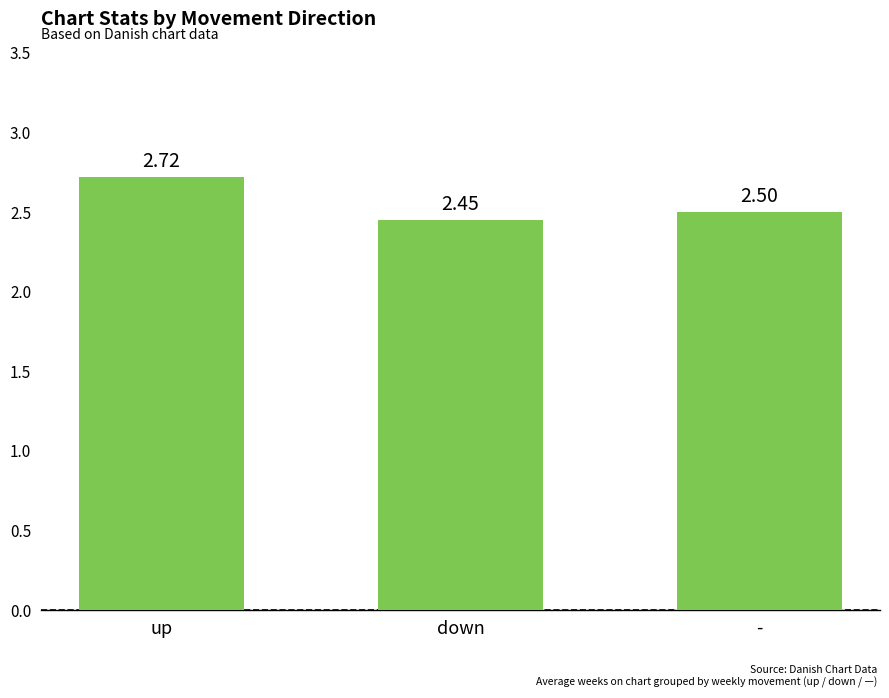

What is the label of the 2nd bar from the left?

down